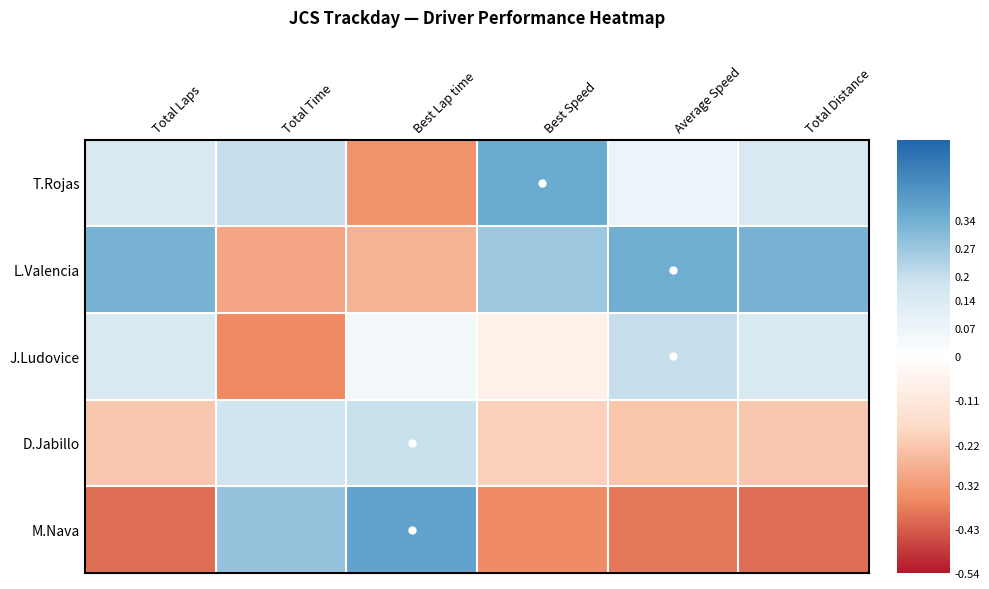

Count the number of categories in the chart.

6